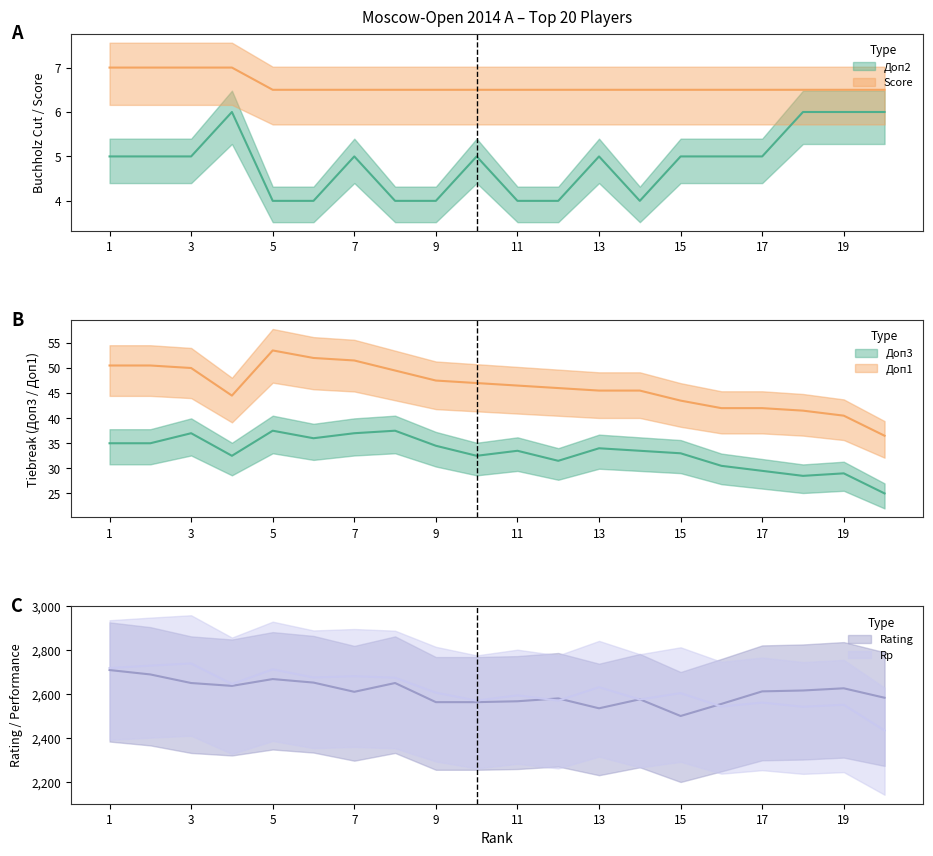

Is the value of Доп3 (mid) at 12 greater than the value of Score (mid) at 19?

Yes